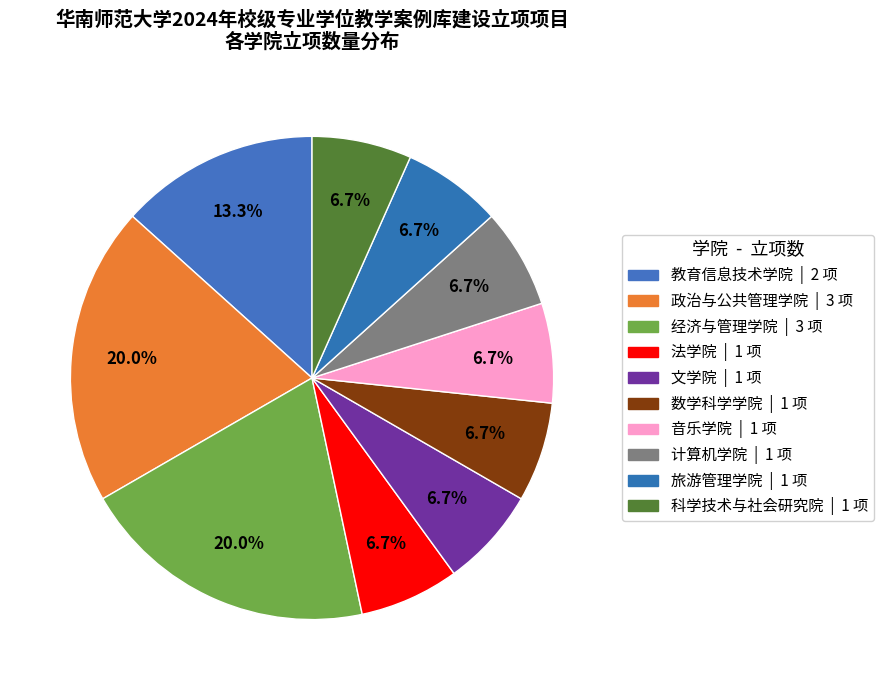

What percentage is the 法学院 slice, to the nearest percent?

7%